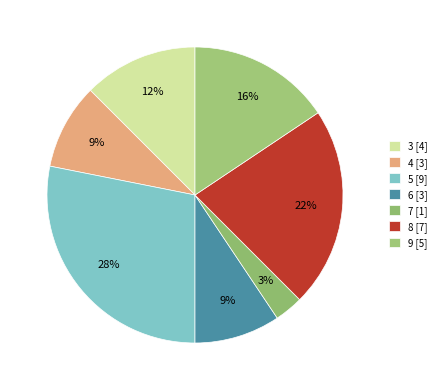

To the nearest percent, what is the difference between the 4 and 7 slice percentages?

6%